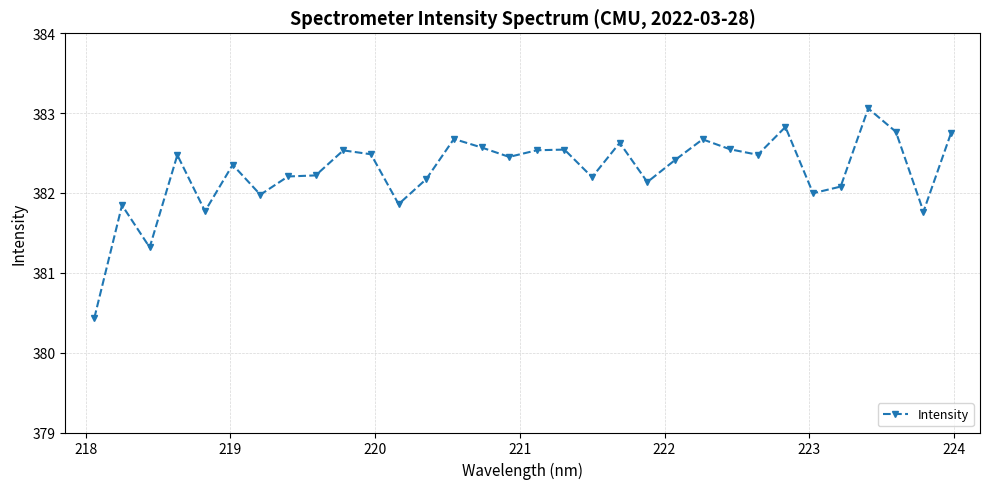

What is the value of the 27th point from the left?

382.0